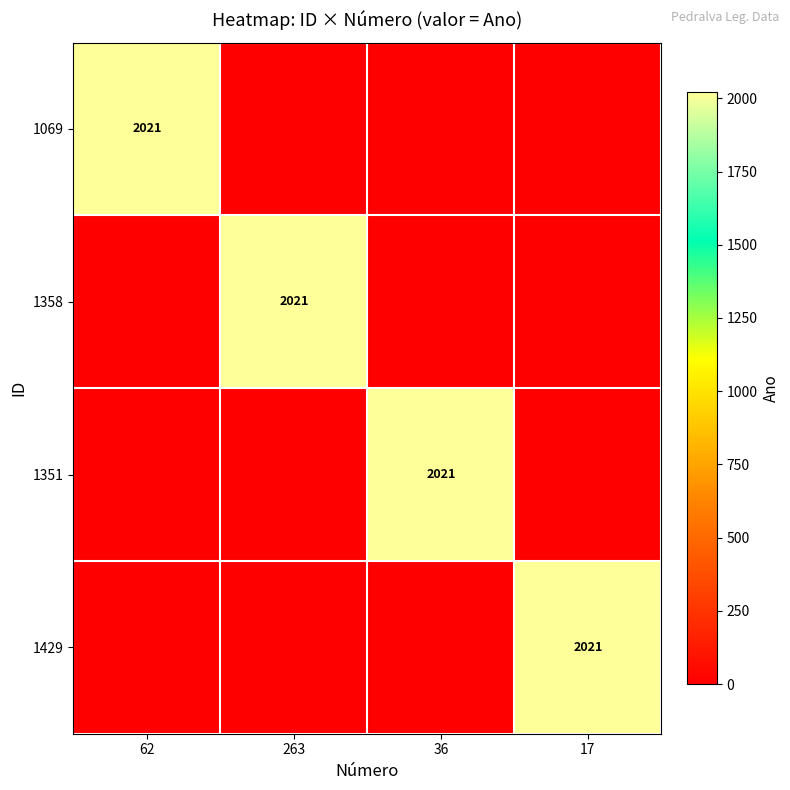

At how many categories does at least one series exceed 478?

4